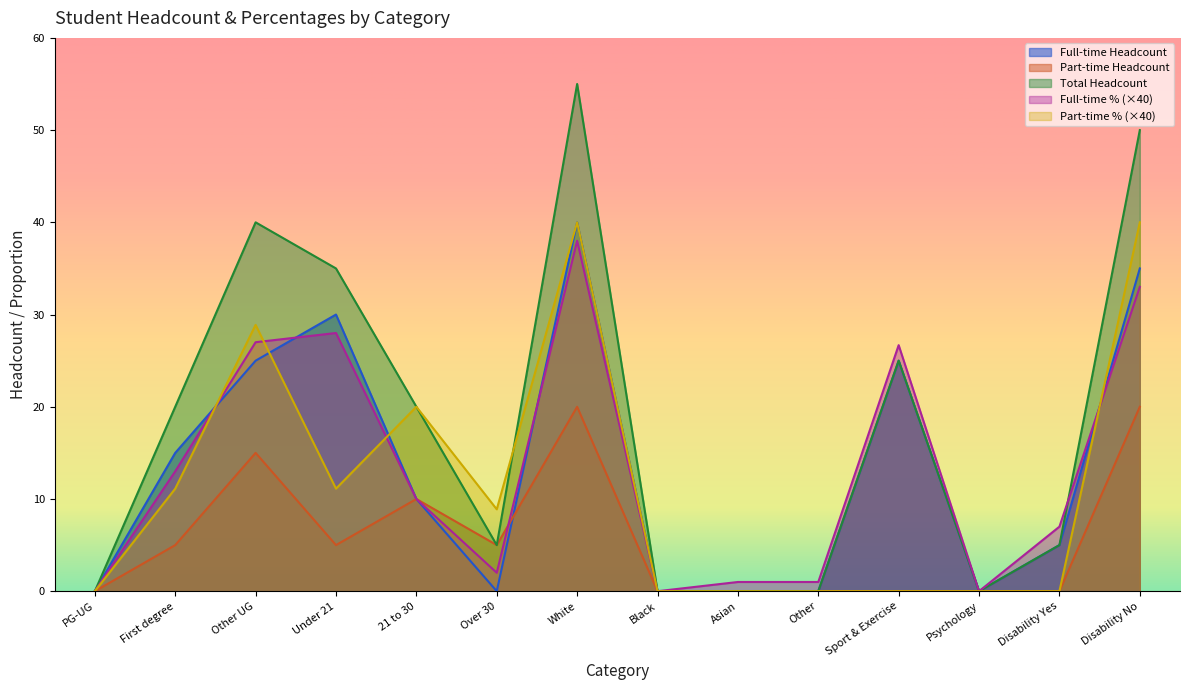

What position from the left is PG-UG?

1